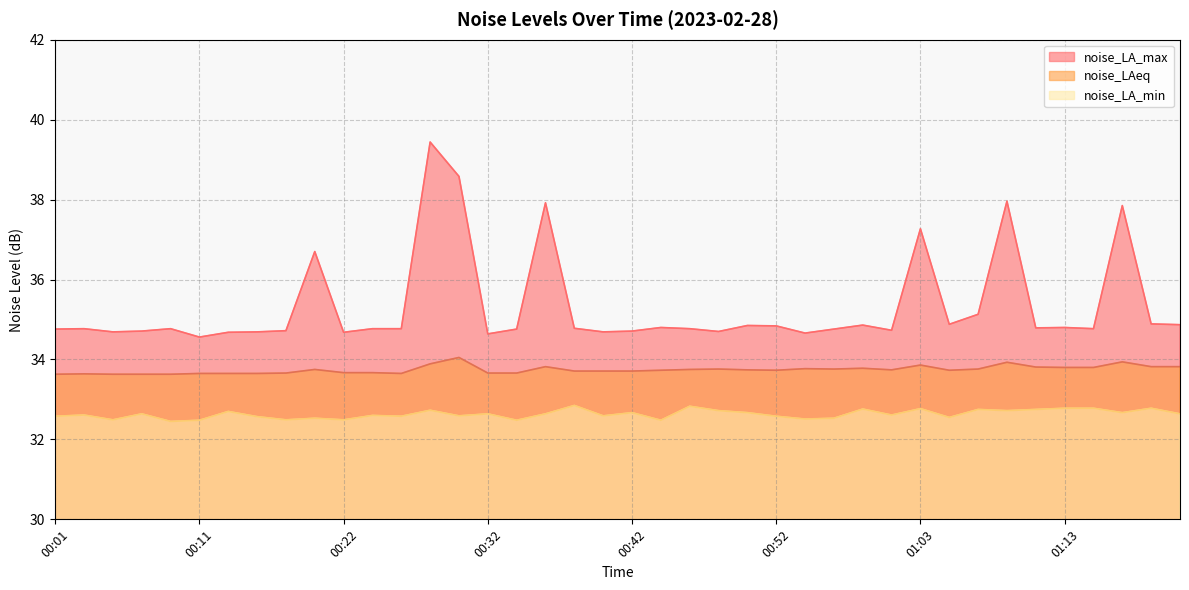

True or false: noise_LA_min has a value of 7.3 at 00:24.

False